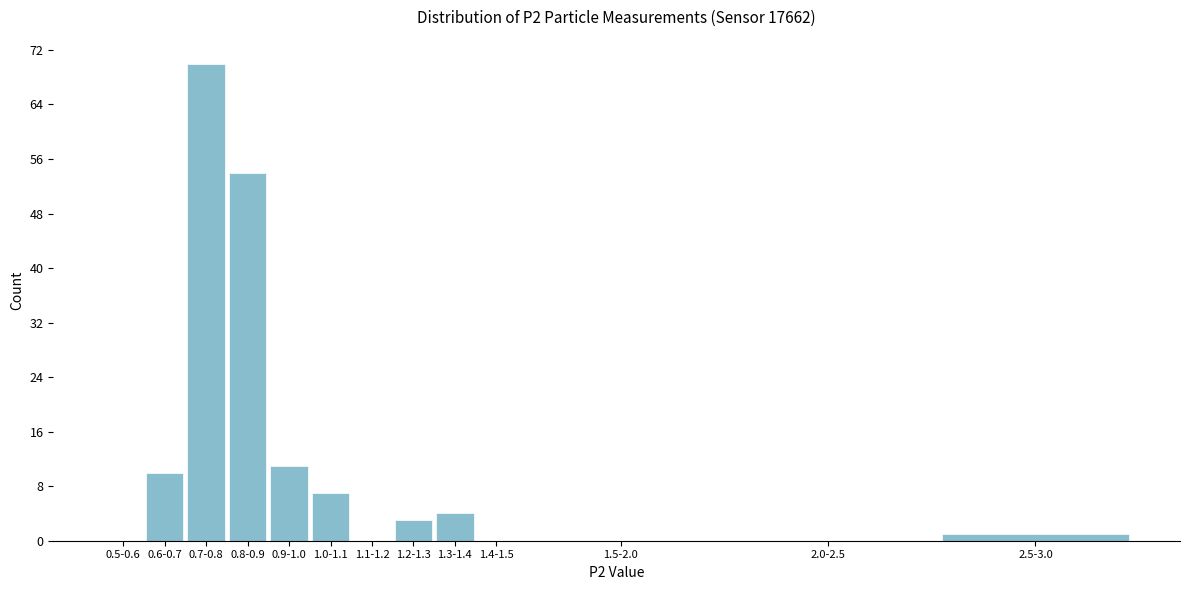

Reading left to right, extract all data points from this chart.

0.5-0.6=0	0.6-0.7=10	0.7-0.8=70	0.8-0.9=54	0.9-1.0=11	1.0-1.1=7	1.1-1.2=0	1.2-1.3=3	1.3-1.4=4	1.4-1.5=0	1.5-2.0=0	2.0-2.5=0	2.5-3.0=1